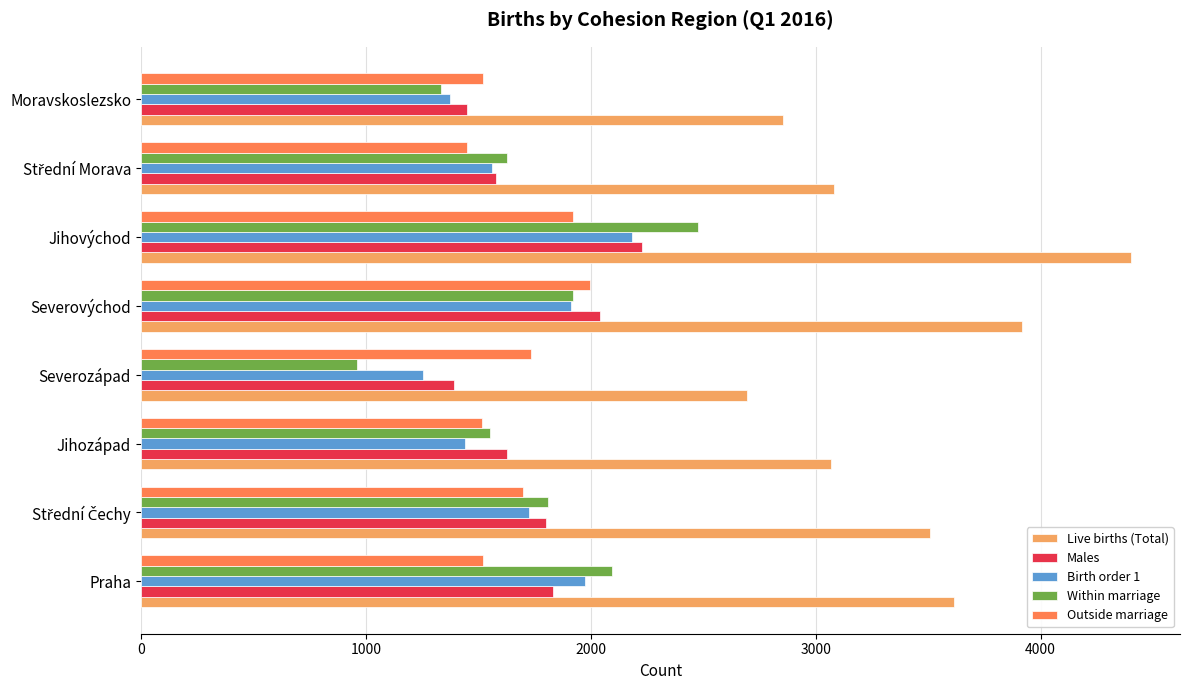

What is the minimum value for Birth order 1?

1253